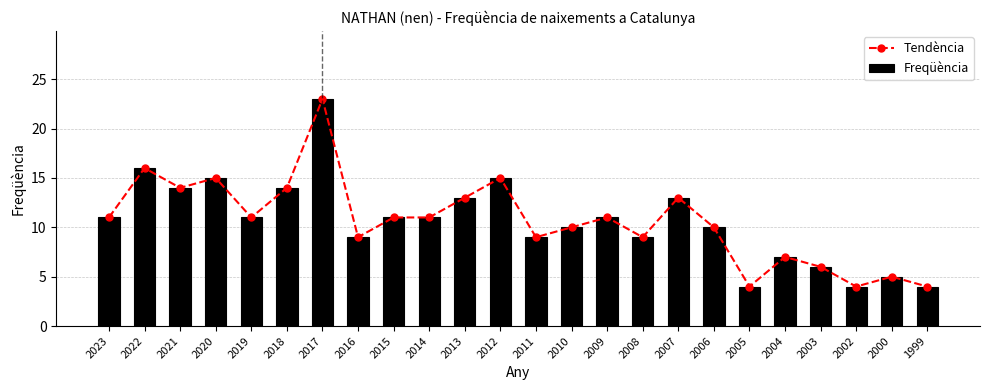

At which category is the sum across all series the highest?

2017